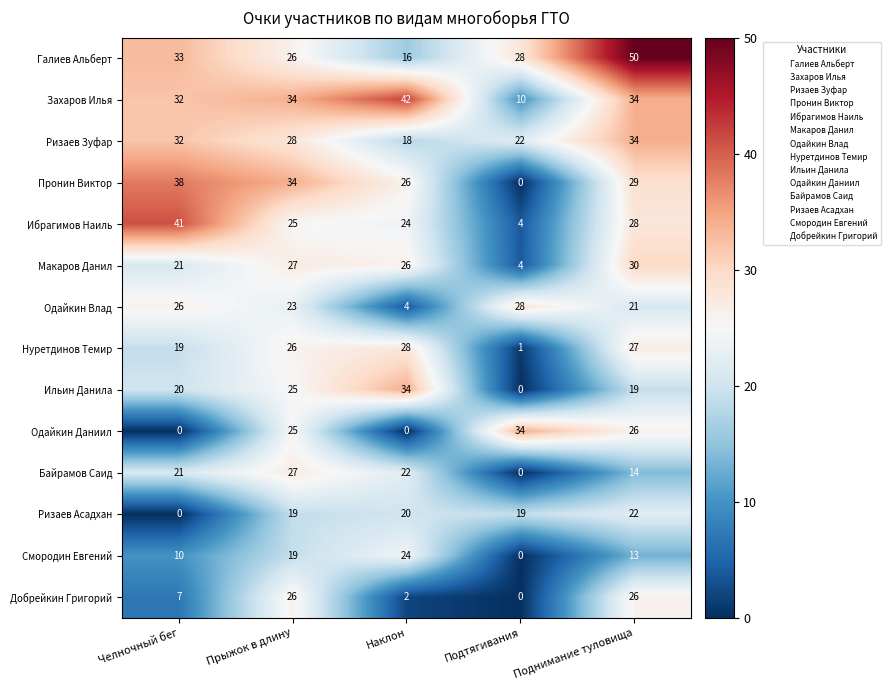

Which series has the largest total across all categories?

Галиев Альберт